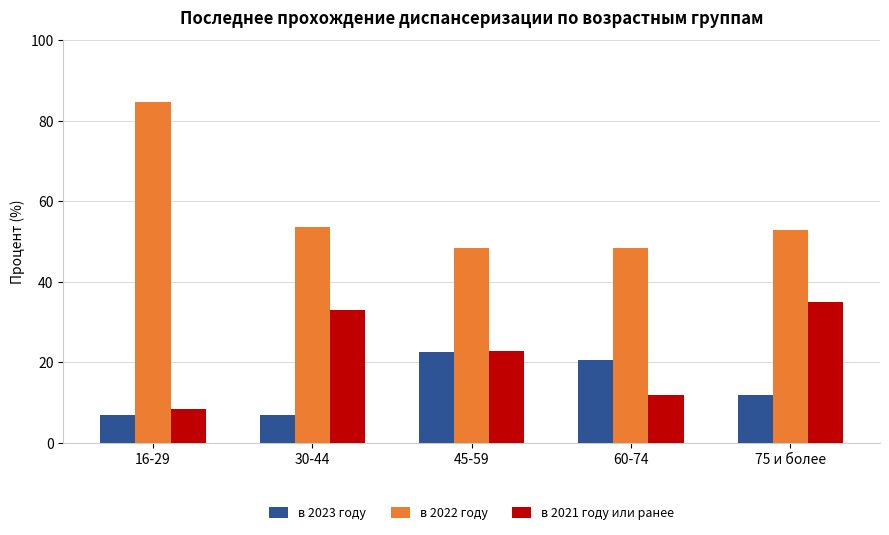

Count the number of data series in this chart.

3